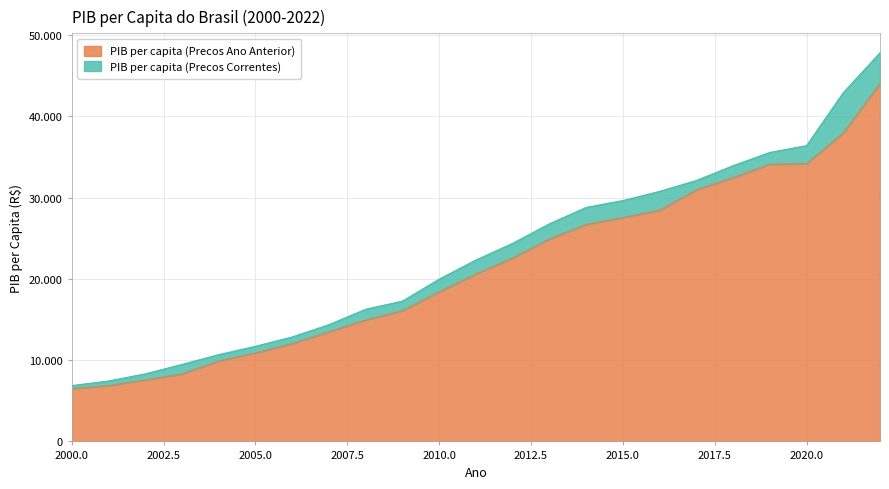

At which label is PIB per capita (Precos Correntes) closest to 27332?

2013